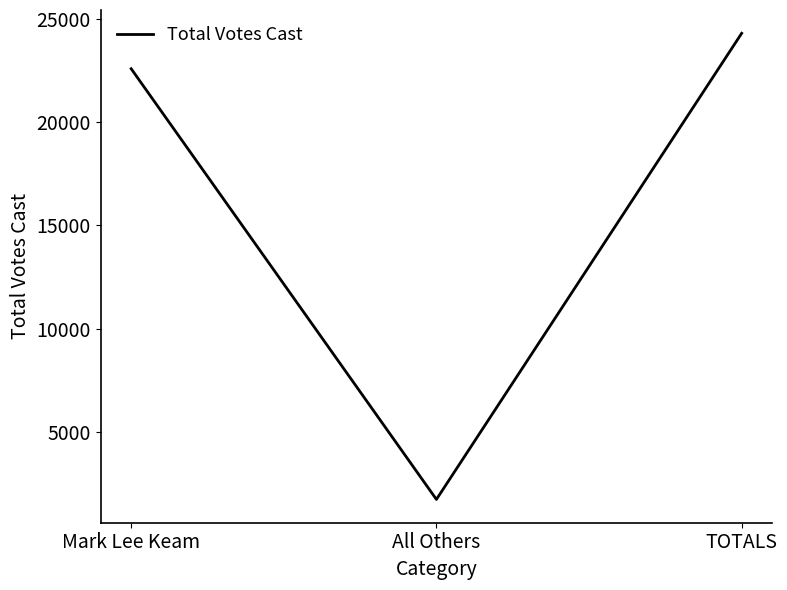

At which label is the value closest to 13016?

Mark Lee Keam